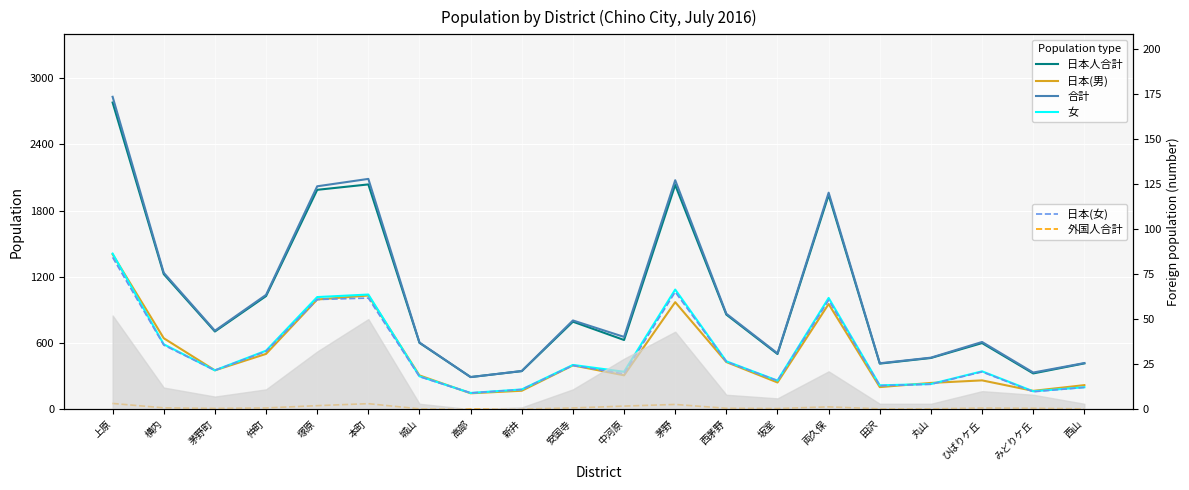

What is the total value across all series at 田沢?

1461